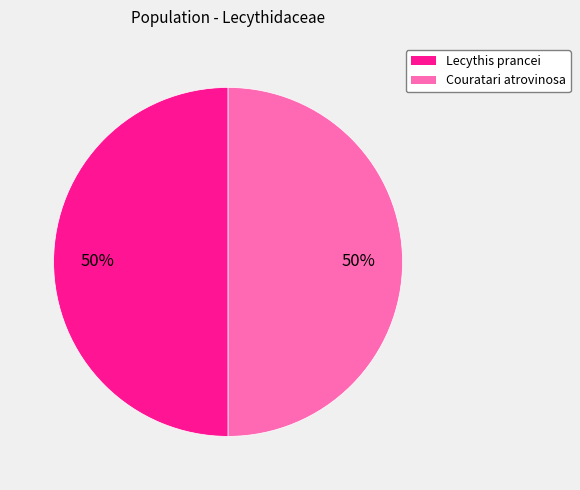

What percentage is the Couratari atrovinosa slice, to the nearest percent?

50%